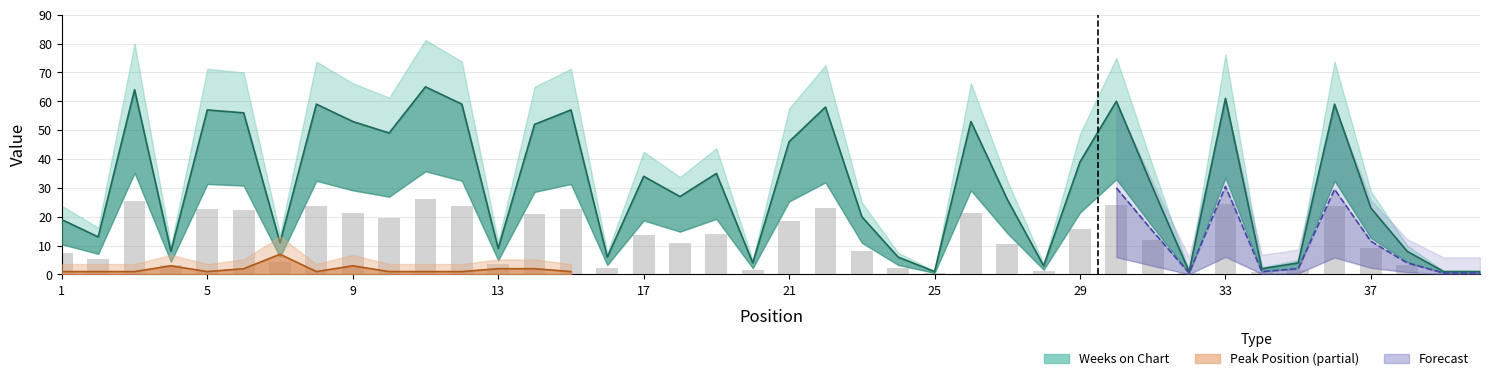

Reading right to left, extract all data points from this chart.

40=0.4	39=0.4	38=3.2	37=9.2	36=23.6	35=1.6	34=0.8	33=24.4	32=0.4	31=12.0	30=24.0	29=15.6	28=1.2	27=10.4	26=21.2	25=0.4	24=2.4	23=8.0	22=23.2	21=18.4	20=1.6	19=14.0	18=10.8	17=13.6	16=2.4	15=22.8	14=20.8	13=3.6	12=23.6	11=26.0	10=19.6	9=21.2	8=23.6	7=4.4	6=22.4	5=22.8	4=3.2	3=25.6	2=5.2	1=7.6